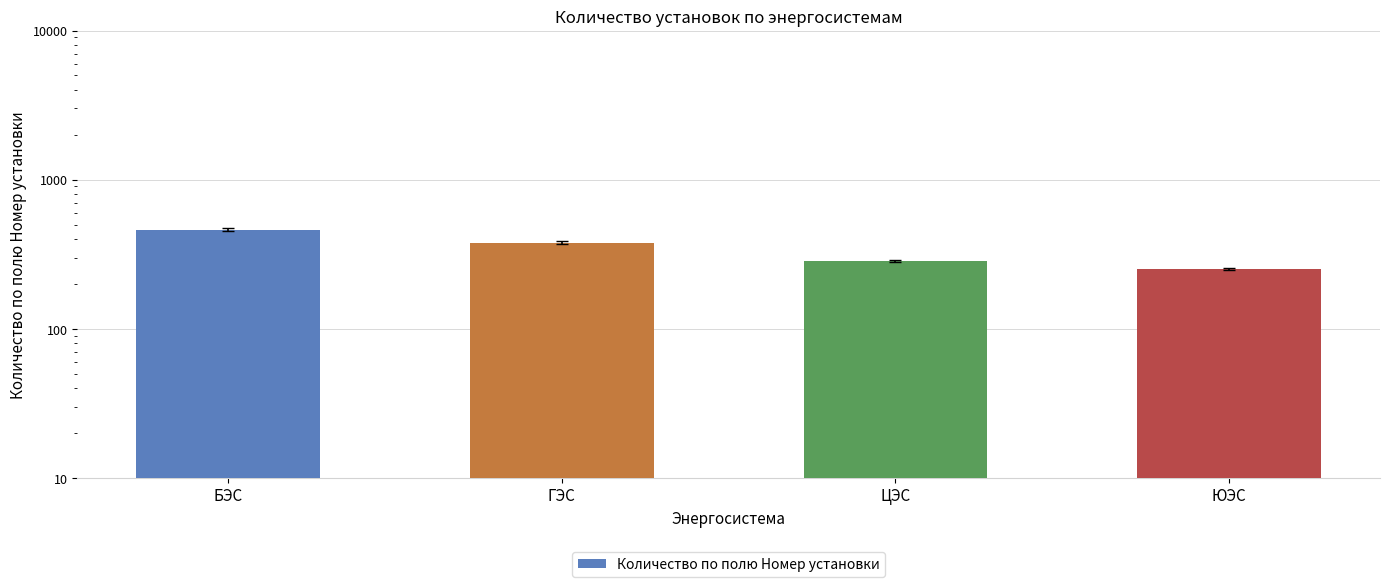

Are the bars grouped side by side (vs. stacked)?

No